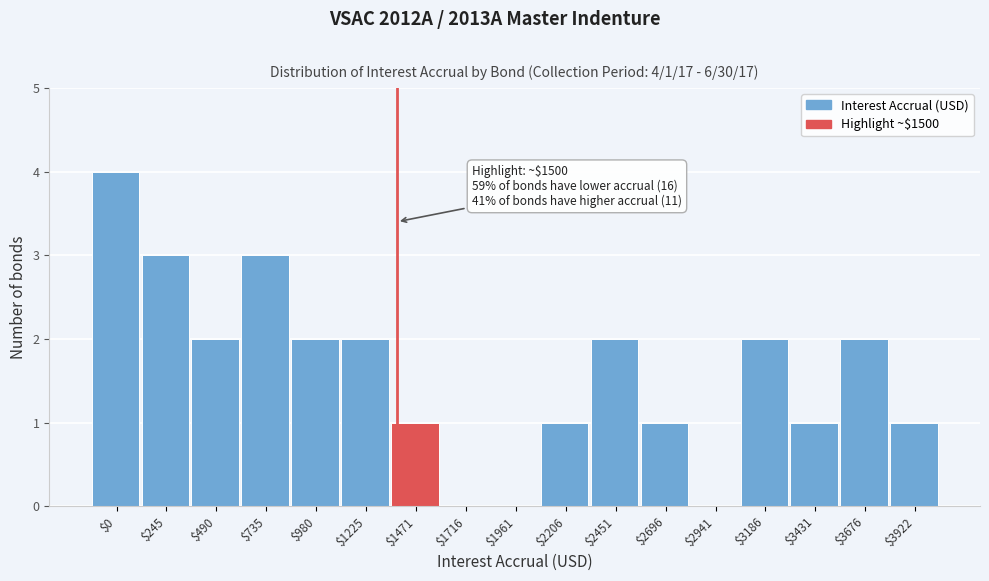

Which category has the highest value across all series?

$0